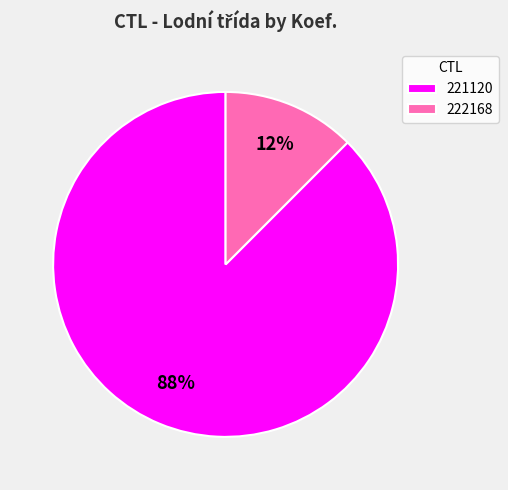

Which slice is the smallest?

222168